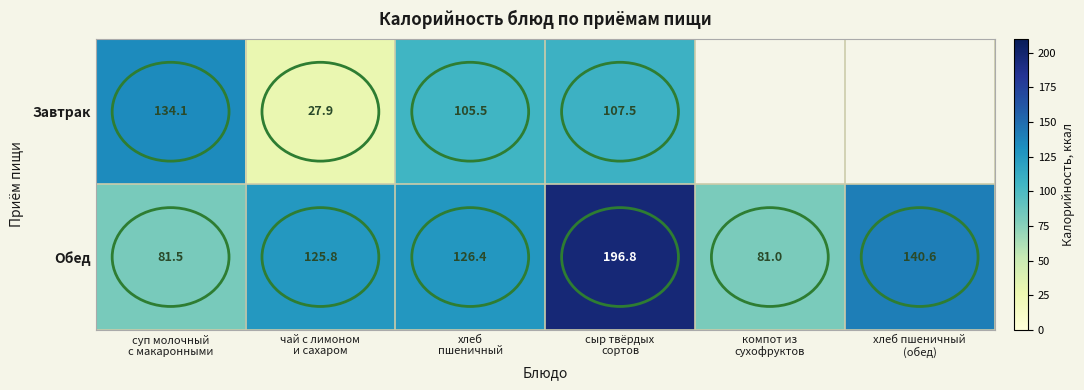

What is the average value of the Обед series?

125.4